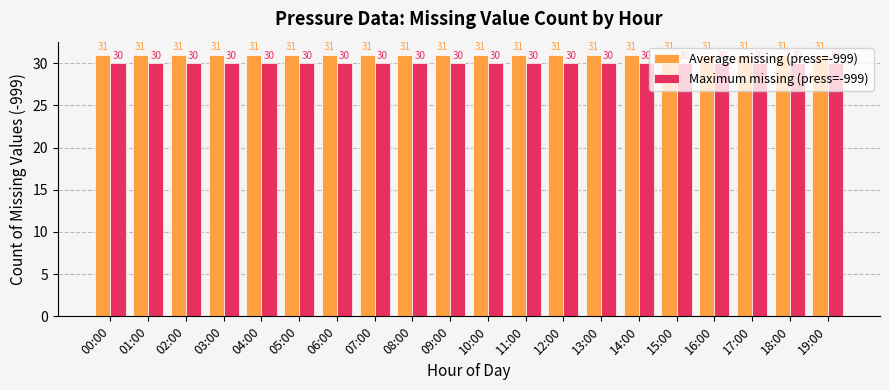

Rank the series by their maximum value, from lowest to highest.

Maximum missing (press=-999), Average missing (press=-999)